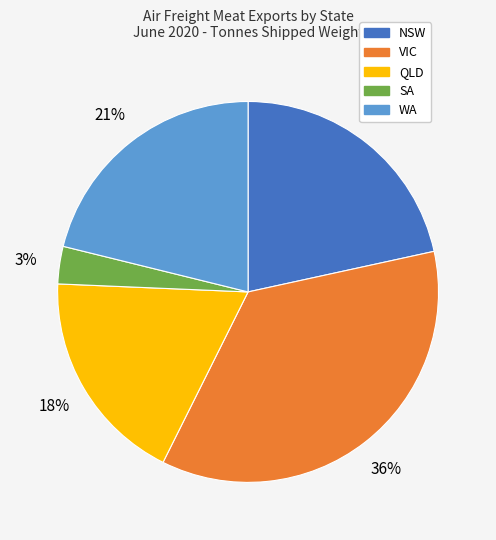

Which has a higher value, NSW or QLD?

NSW